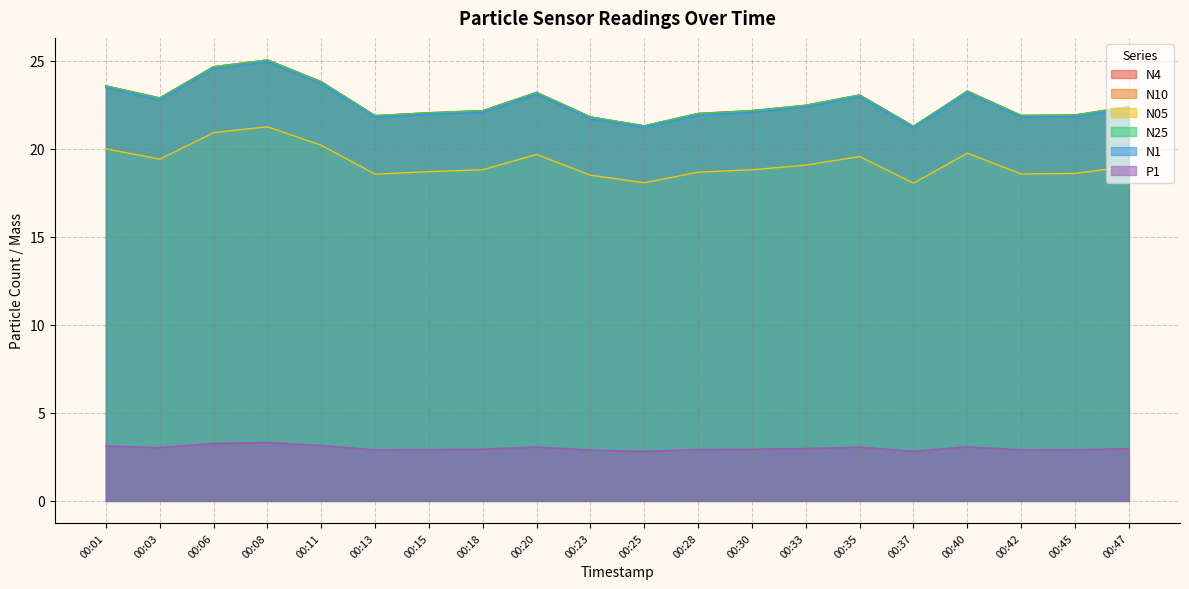

Is the value of P1 at 00:35 greater than the value of N4 at 00:45?

No